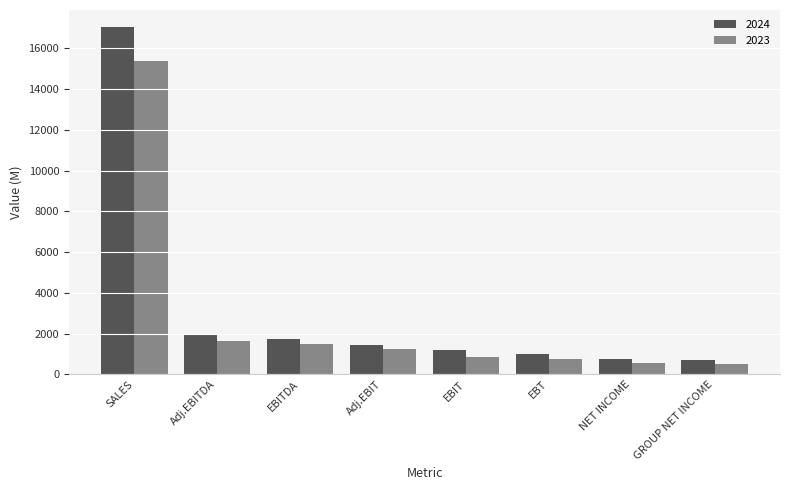

Which series changed the most between SALES and Adj.EBITDA?

2024